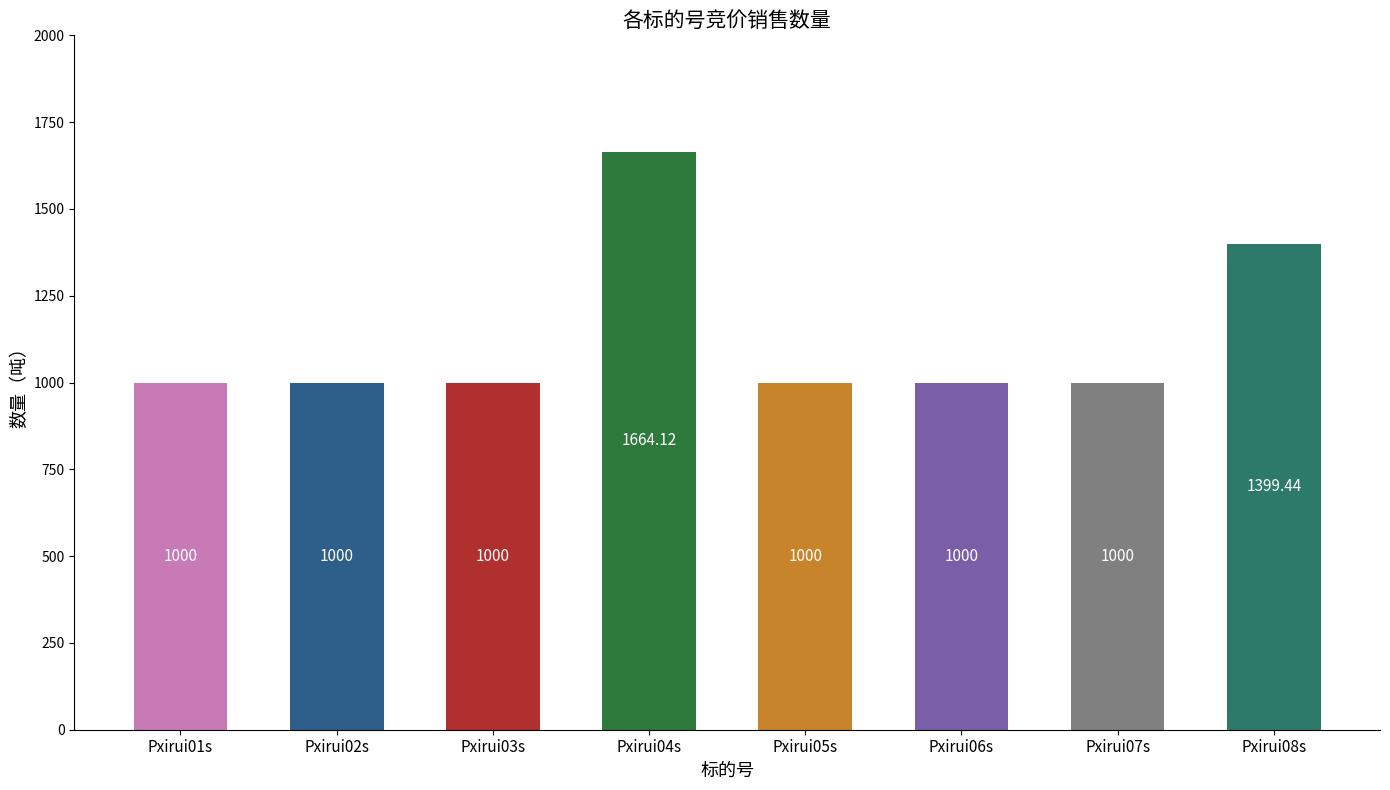

What is the sum of all values?

9063.6